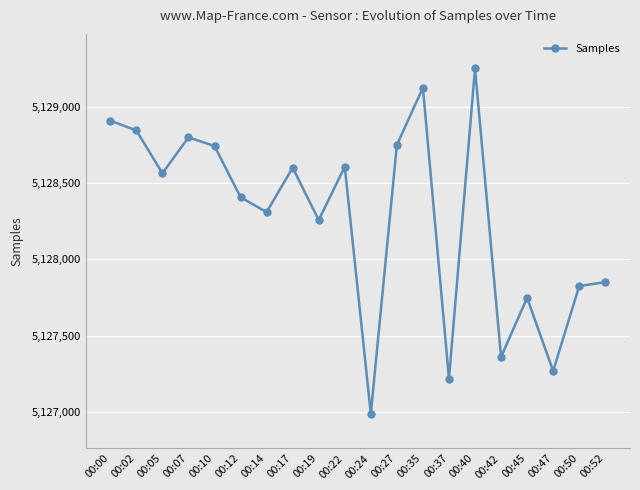

Approximately how many times larger is the value at 00:50 compared to 00:07?

1.0